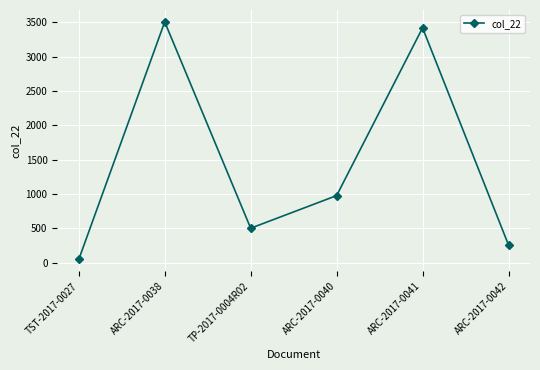

Rank the categories by value from highest to lowest.

ARC-2017-0038, ARC-2017-0041, ARC-2017-0040, TP-2017-0004R02, ARC-2017-0042, TST-2017-0027